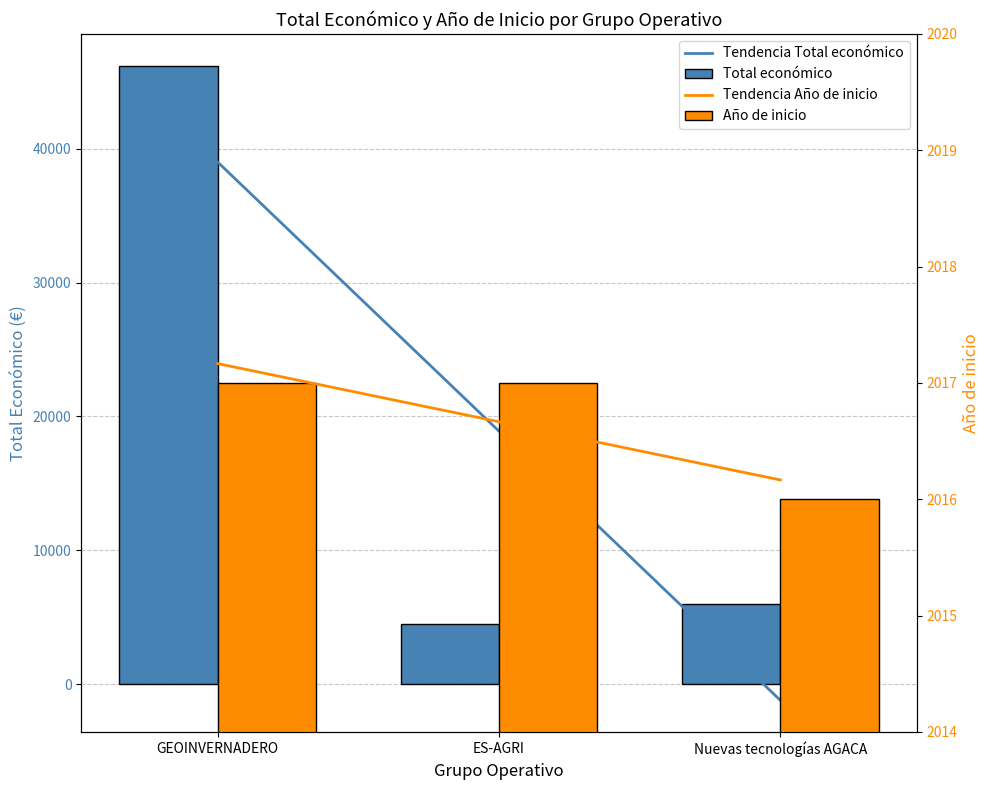

What is the smallest value displayed?

-1199.7